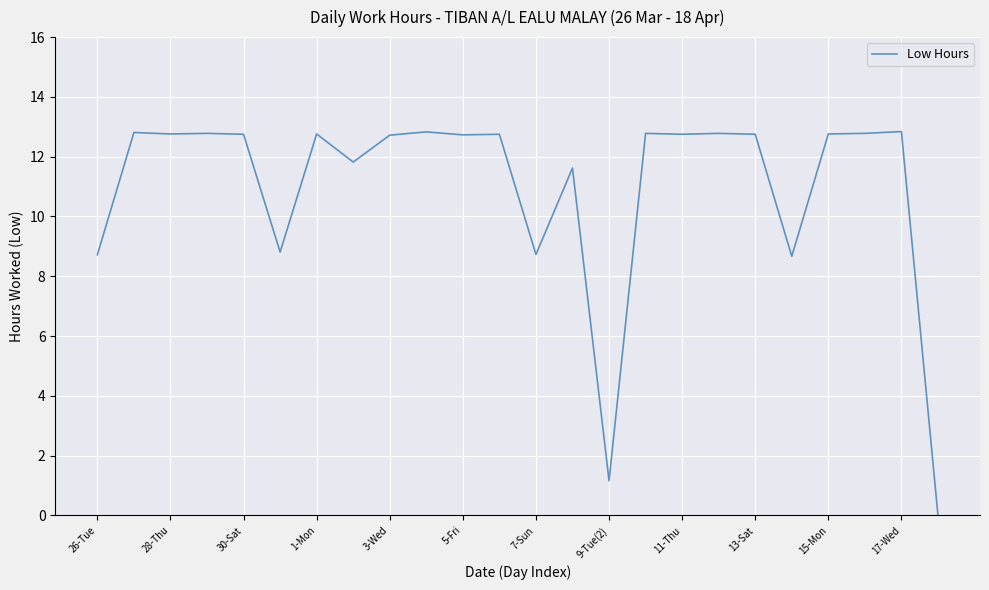

What is the difference between the maximum and minimum values?

12.8